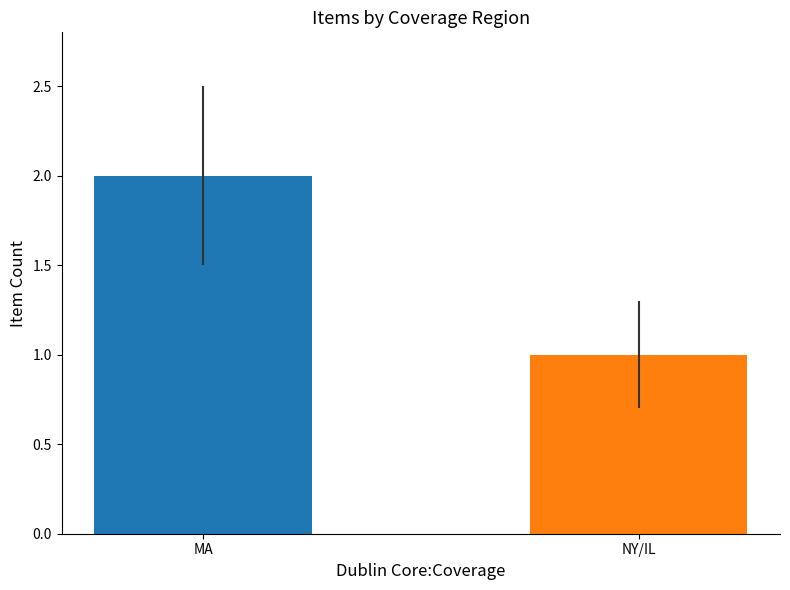

Between MA and NY/IL, which is larger?

MA